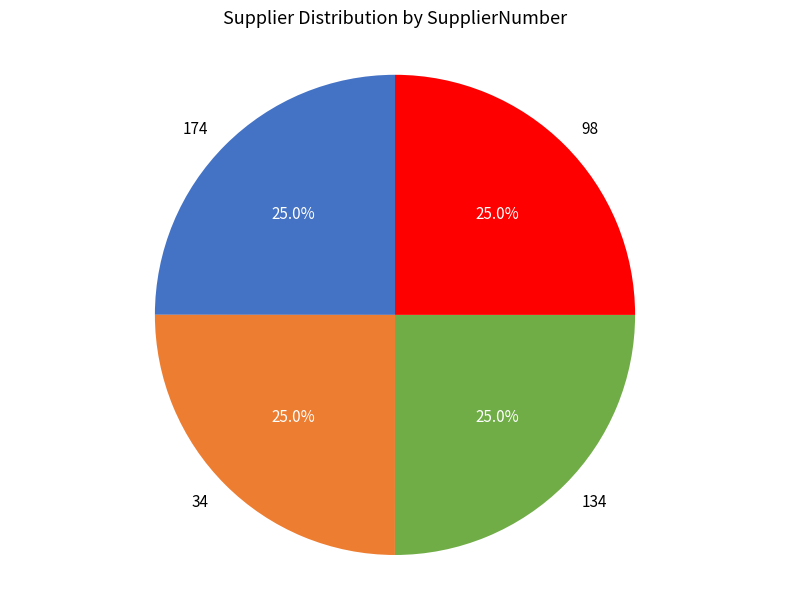

How many slices are in this pie chart?

4